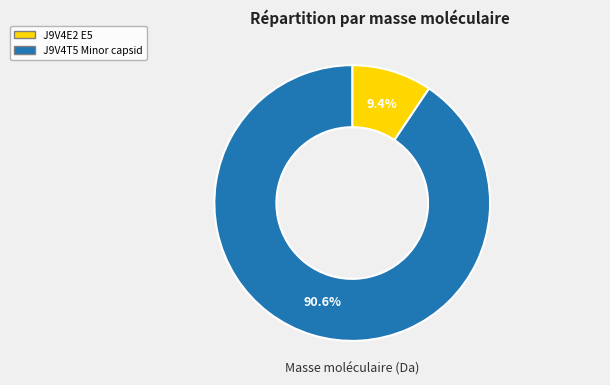

Which has a higher value, J9V4T5 Minor capsid or J9V4E2 E5?

J9V4T5 Minor capsid